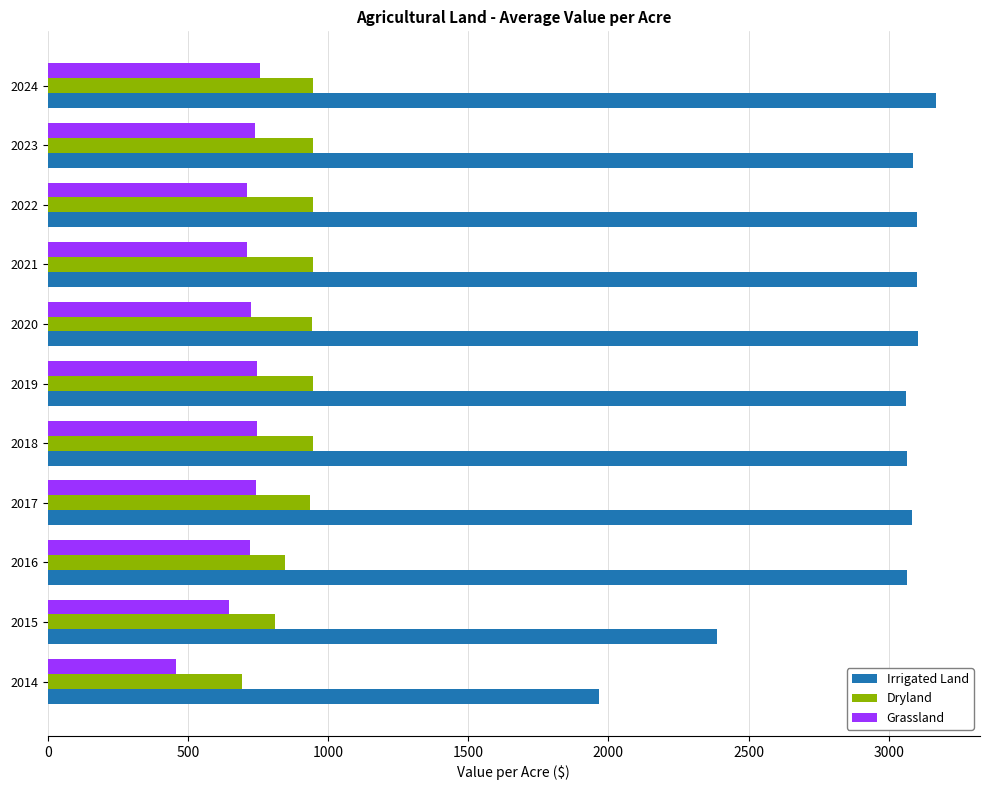

What is the smallest value displayed?

458.6